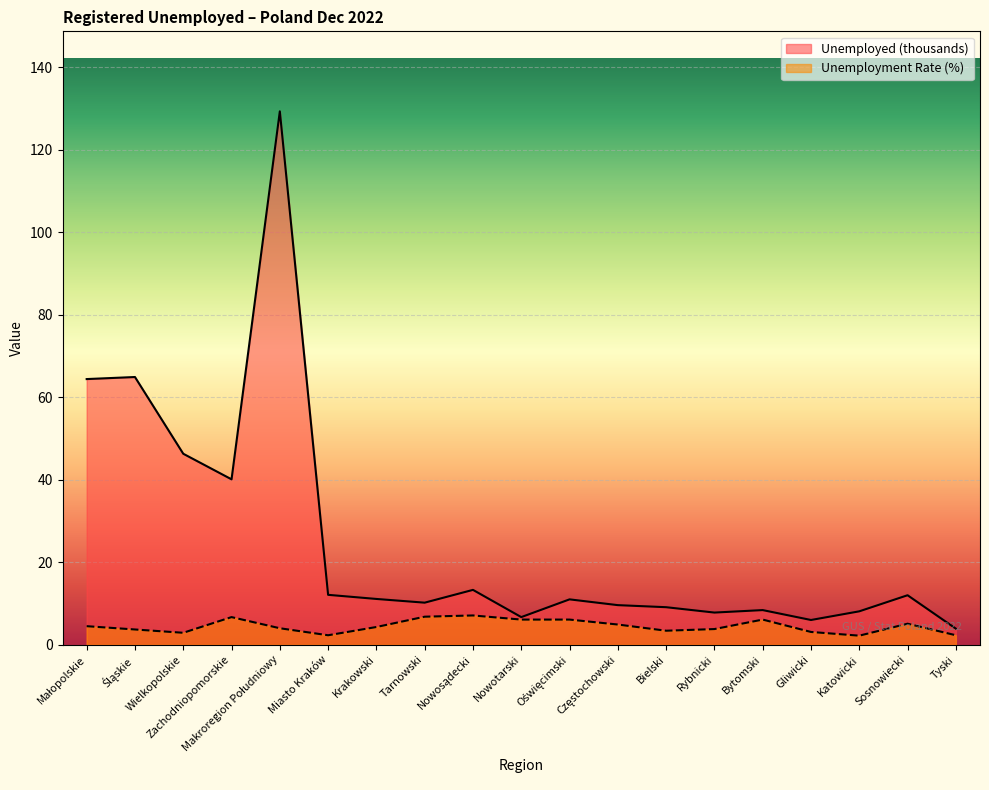

What is the difference between the highest and lowest values at Małopolskie?

59.9